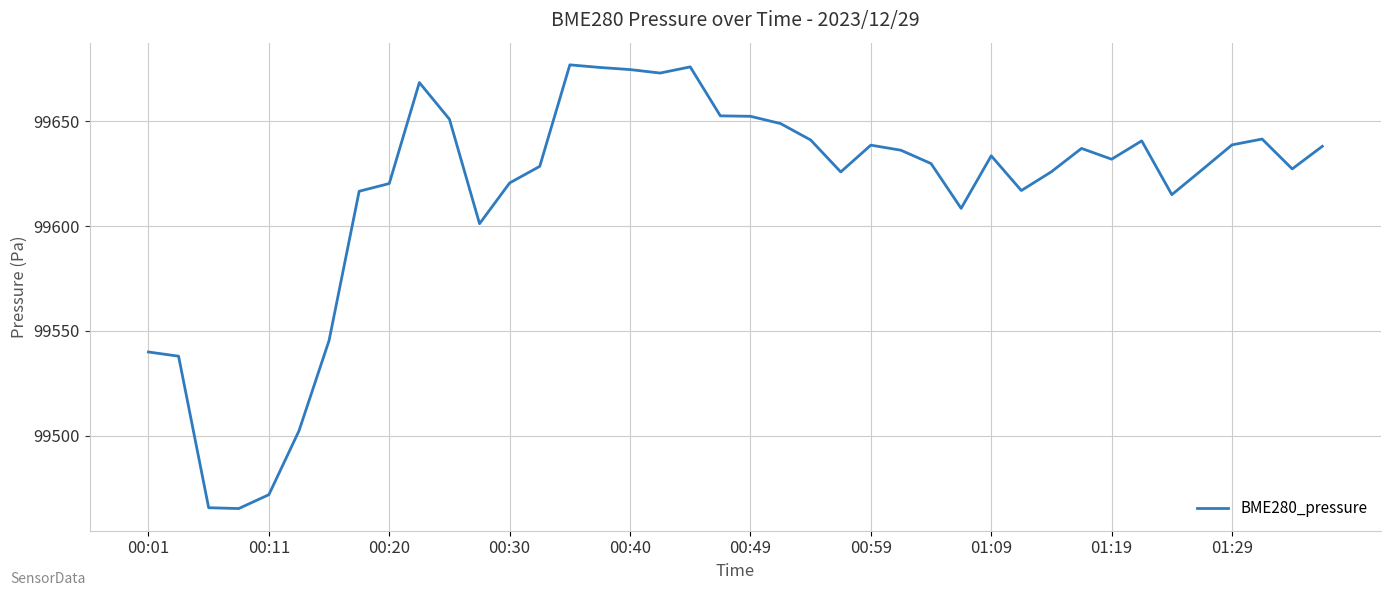

What is the maximum value shown in the chart?

99676.9